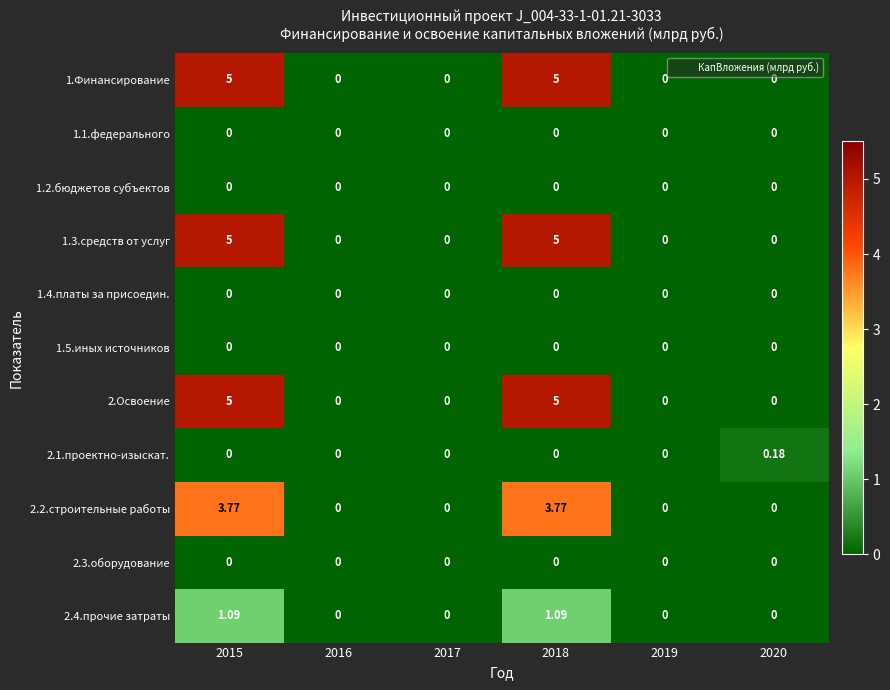

At how many categories does at least one series exceed 4?

2